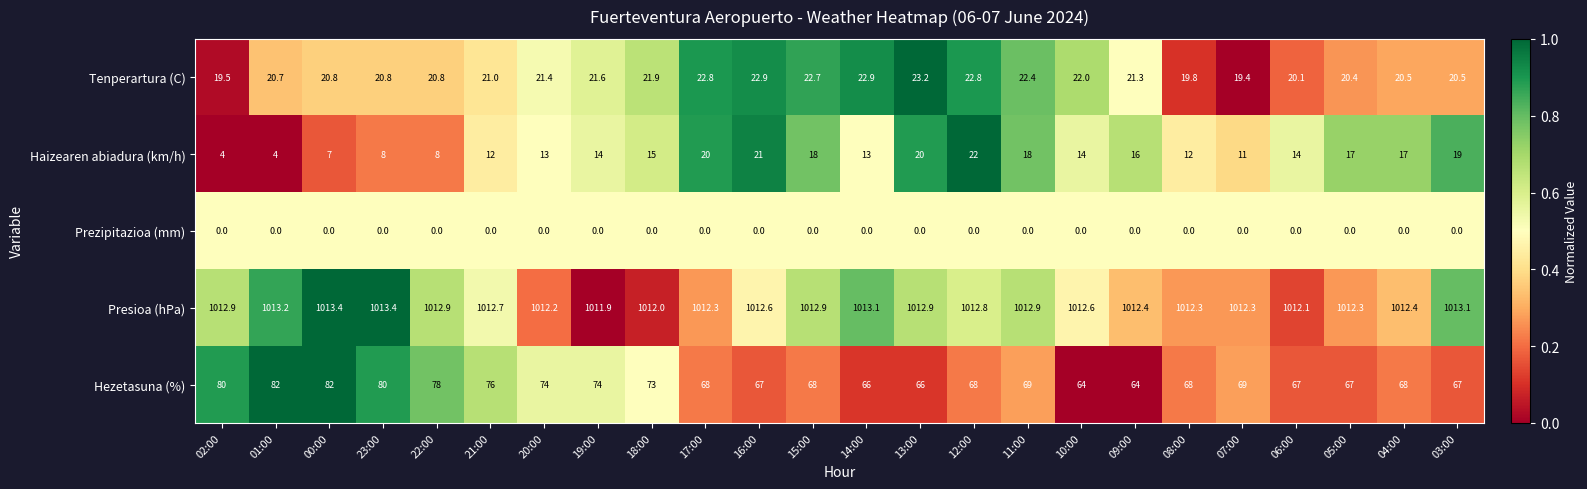

What is the difference between the highest and lowest values at 19:00?

1011.9